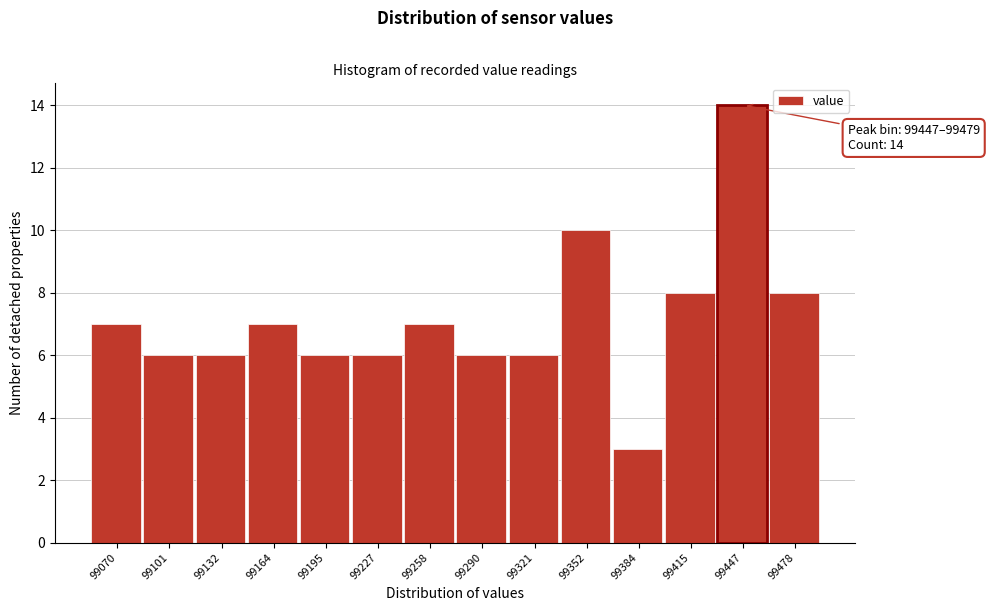

Reading right to left, transcribe all the data shown in this chart.

99478=8	99447=14	99415=8	99384=3	99352=10	99321=6	99290=6	99258=7	99227=6	99195=6	99164=7	99132=6	99101=6	99070=7